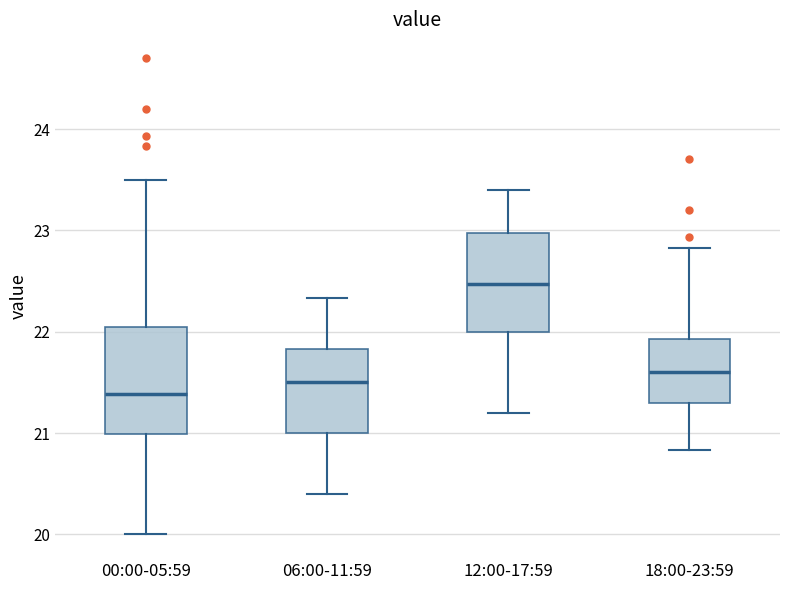

Reading left to right, read every box against the y-axis: the position of its median line, the range the box covers, and the ends of its whiskers. The values are not printed on the chart, so give them approximately, as read against the axis.

00:00-05:59: median 21.4, box 21.0 to 22.0, whiskers 20.0 to 23.5
06:00-11:59: median 21.5, box 21.0 to 21.8, whiskers 20.4 to 22.3
12:00-17:59: median 22.5, box 22.0 to 23.0, whiskers 21.2 to 23.4
18:00-23:59: median 21.6, box 21.3 to 21.9, whiskers 20.8 to 22.8